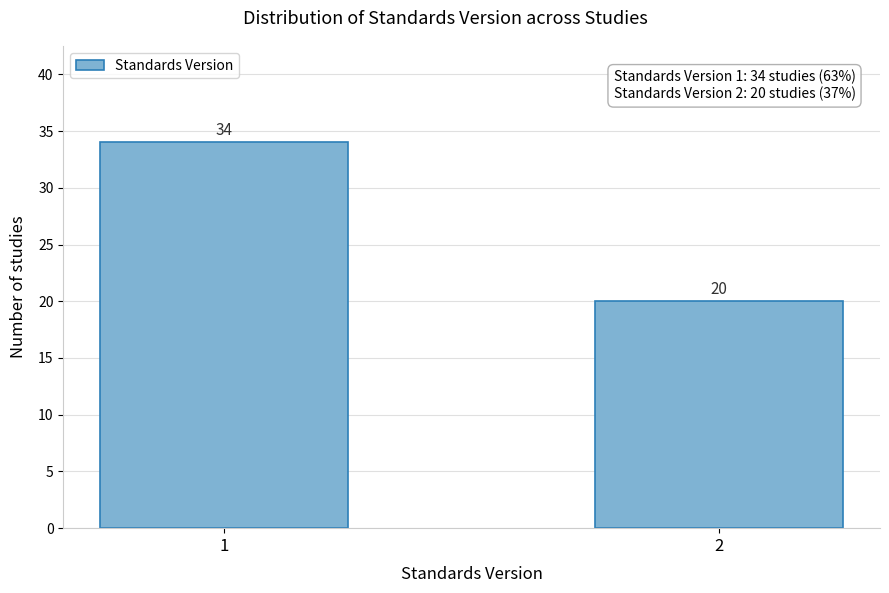

Reading right to left, list all the values displayed in this chart.

20	34